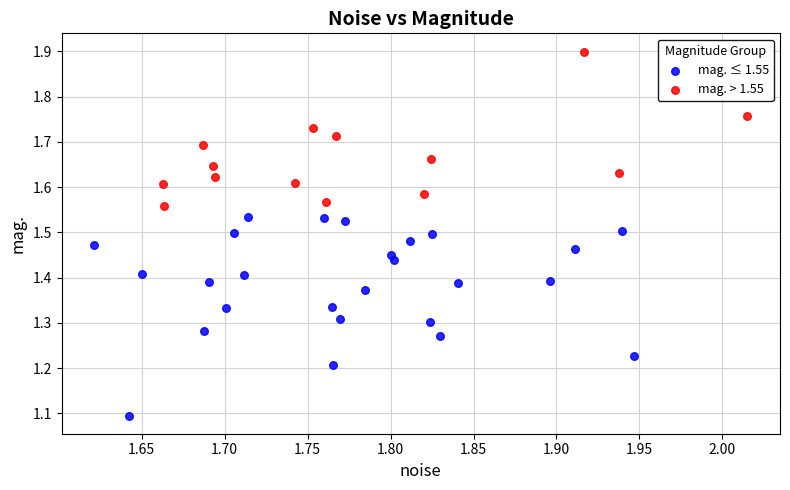

Which series has the largest Y range (max minus min)?

mag. ≤ 1.55